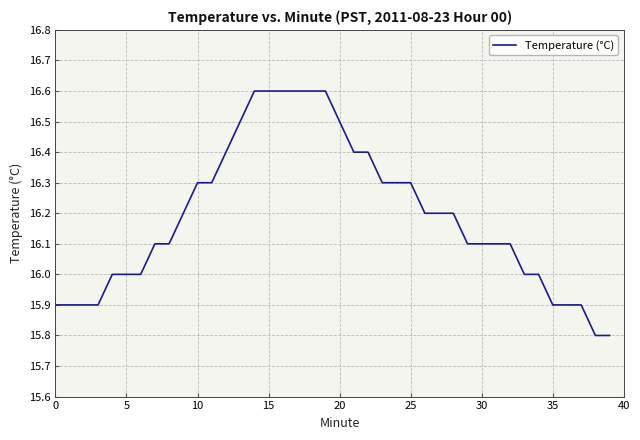

What is the average value?

16.2